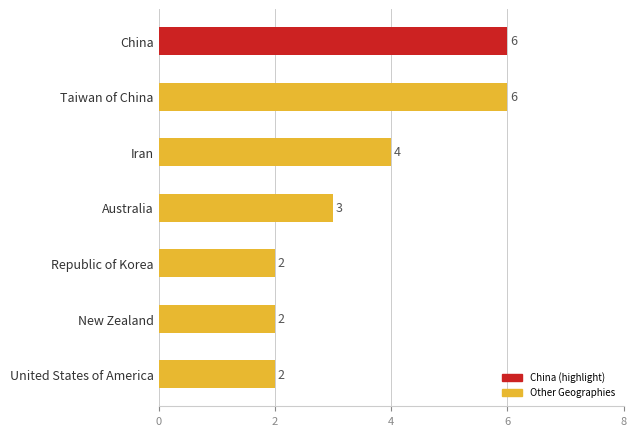

Where is the data nearest to the value 4?

Iran